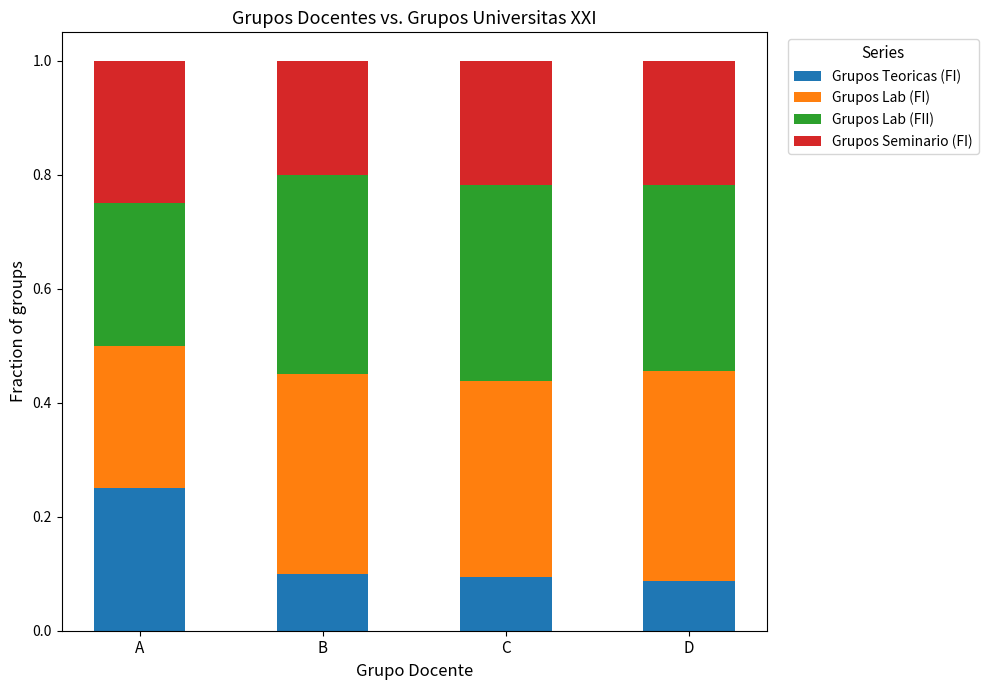

Count the Grupos Teoricas (FI) values in the range 0 to 1.

4